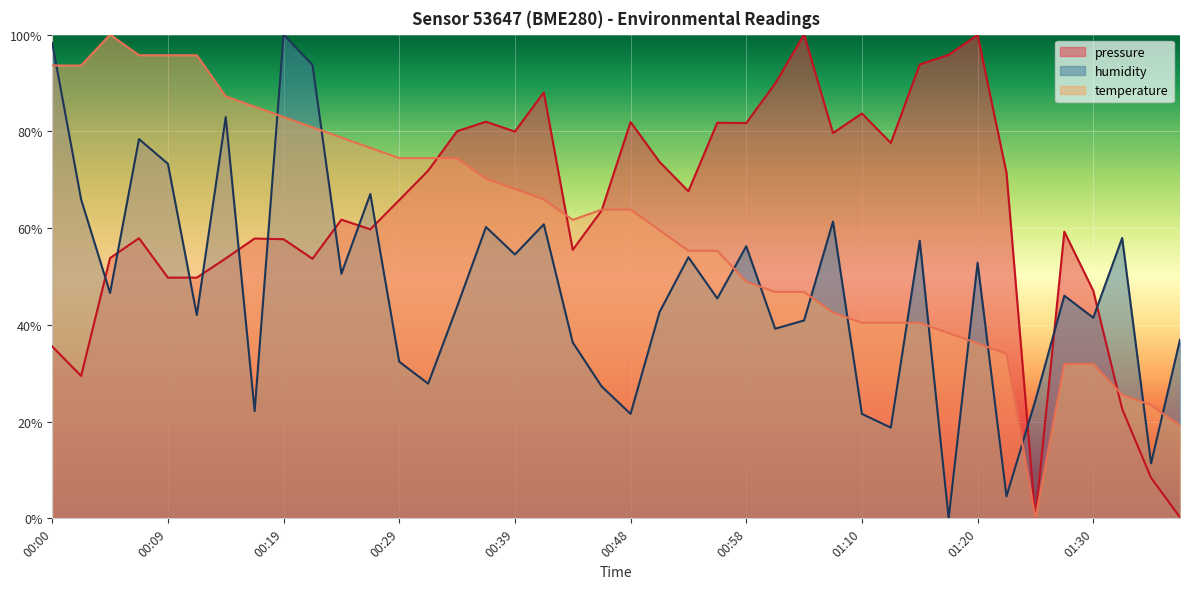

What is the label of the 1st point from the right?

01:37